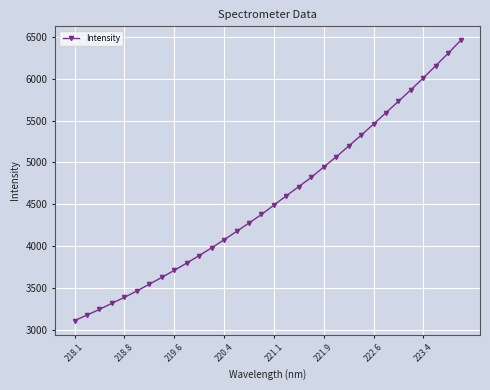

What is the difference between the maximum and minimum values?

3344.0